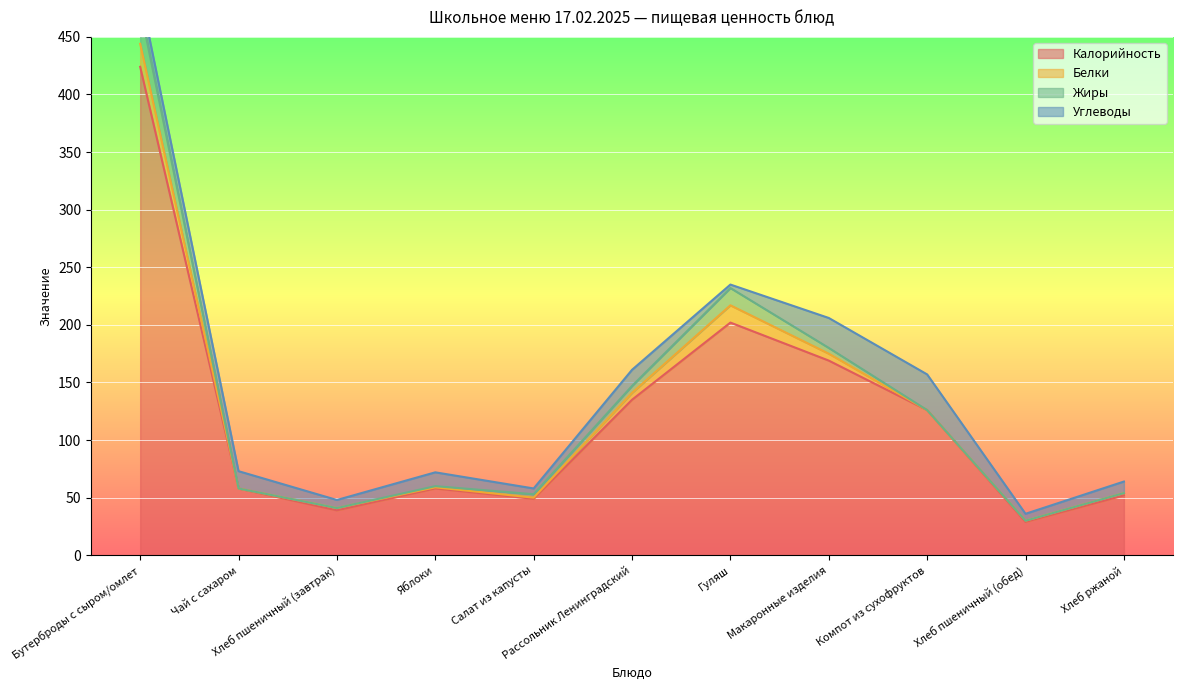

True or false: Углеводы has a value of 5 at Яблоки.

False